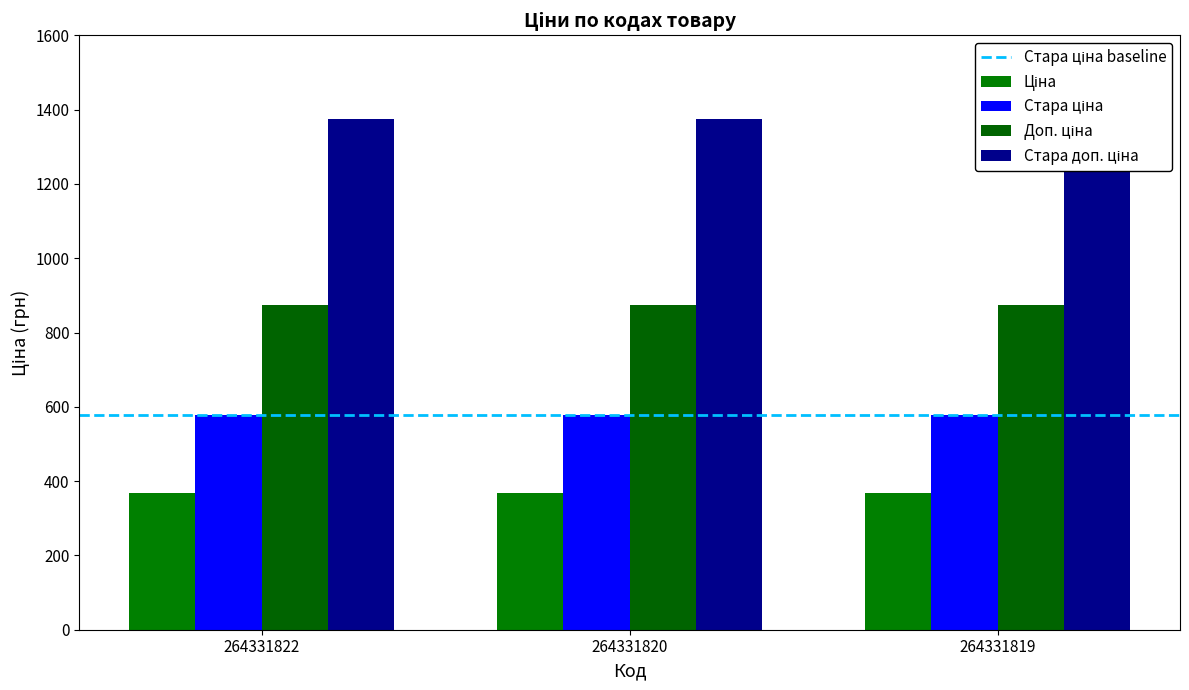

Reading right to left, transcribe all the data shown in this chart.

Ціна: 367.6	367.6	367.6
Стара ціна: 578.7	578.7	578.7
Доп. ціна: 874.0	874.0	874.0
Стара доп. ціна: 1375.3	1375.3	1375.3